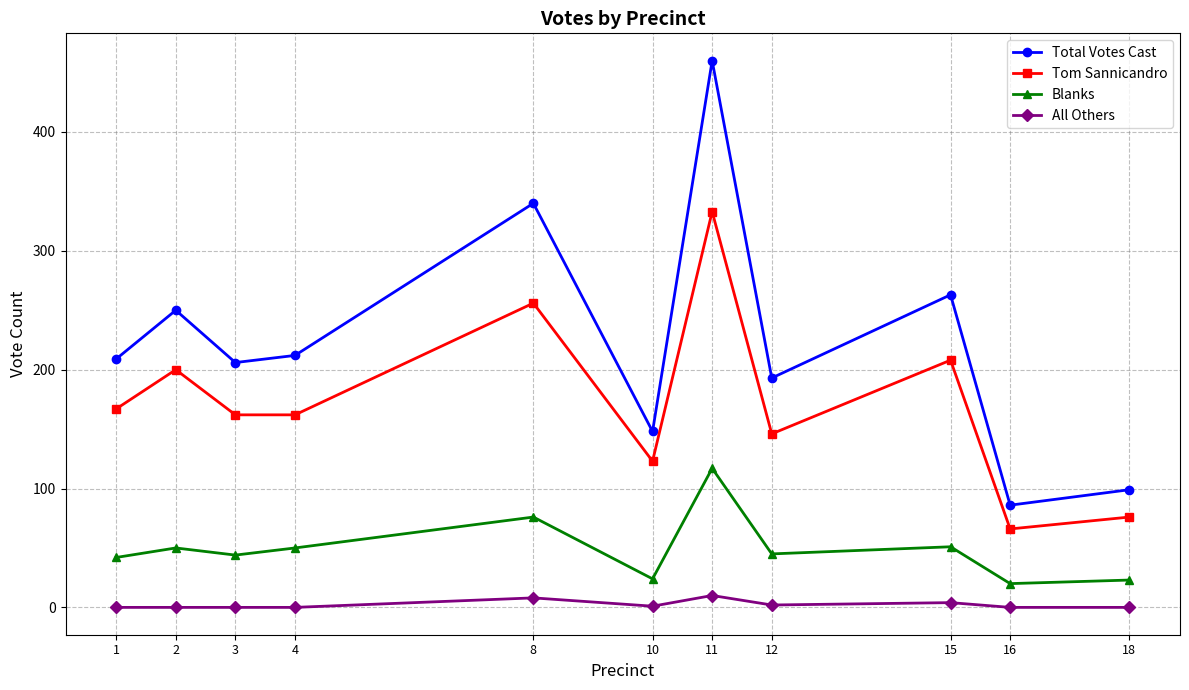

True or false: All Others and Blanks cross at least once.

False